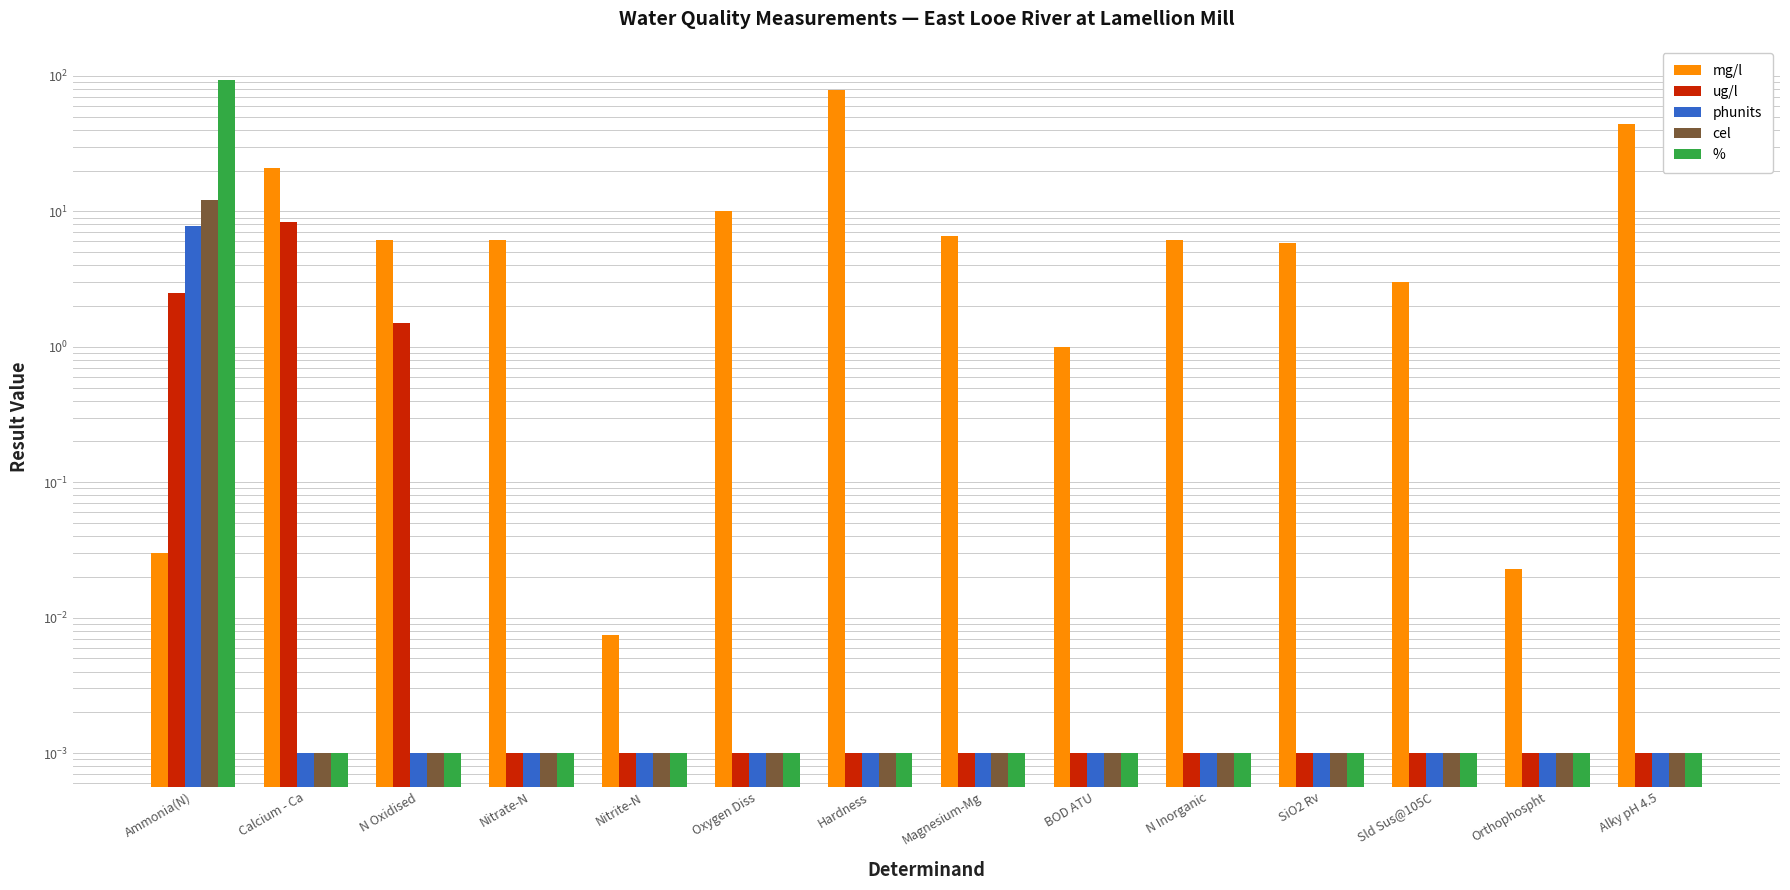

Reading left to right, transcribe all the data shown in this chart.

mg/l: Ammonia(N)=0.0	Calcium - Ca=20.8	N Oxidised=6.1	Nitrate-N=6.1	Nitrite-N=0.0	Oxygen Diss=10.1	Hardness=79.1	Magnesium-Mg=6.6	BOD ATU=1.0	N Inorganic=6.1	SiO2 Rv=5.8	Sld Sus@105C=3.0	Orthophospht=0.0	Alky pH 4.5=44.0
ug/l: Ammonia(N)=2.5	Calcium - Ca=8.3	N Oxidised=1.5	Nitrate-N=0.0	Nitrite-N=0.0	Oxygen Diss=0.0	Hardness=0.0	Magnesium-Mg=0.0	BOD ATU=0.0	N Inorganic=0.0	SiO2 Rv=0.0	Sld Sus@105C=0.0	Orthophospht=0.0	Alky pH 4.5=0.0
phunits: Ammonia(N)=7.8	Calcium - Ca=0.0	N Oxidised=0.0	Nitrate-N=0.0	Nitrite-N=0.0	Oxygen Diss=0.0	Hardness=0.0	Magnesium-Mg=0.0	BOD ATU=0.0	N Inorganic=0.0	SiO2 Rv=0.0	Sld Sus@105C=0.0	Orthophospht=0.0	Alky pH 4.5=0.0
cel: Ammonia(N)=12.1	Calcium - Ca=0.0	N Oxidised=0.0	Nitrate-N=0.0	Nitrite-N=0.0	Oxygen Diss=0.0	Hardness=0.0	Magnesium-Mg=0.0	BOD ATU=0.0	N Inorganic=0.0	SiO2 Rv=0.0	Sld Sus@105C=0.0	Orthophospht=0.0	Alky pH 4.5=0.0
%: Ammonia(N)=94.0	Calcium - Ca=0.0	N Oxidised=0.0	Nitrate-N=0.0	Nitrite-N=0.0	Oxygen Diss=0.0	Hardness=0.0	Magnesium-Mg=0.0	BOD ATU=0.0	N Inorganic=0.0	SiO2 Rv=0.0	Sld Sus@105C=0.0	Orthophospht=0.0	Alky pH 4.5=0.0